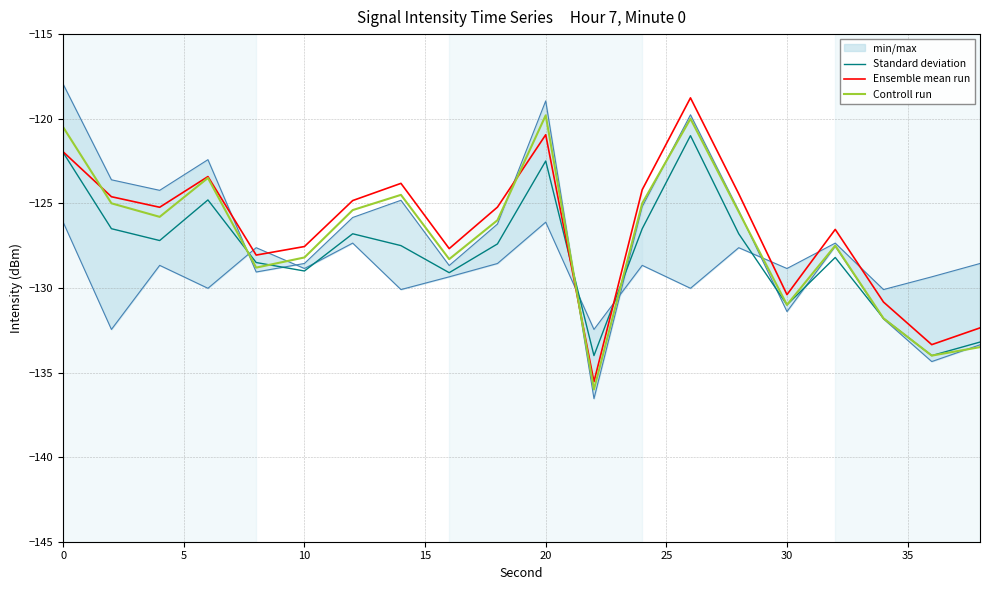

What is the highest value of the Standard deviation series?

-121.0